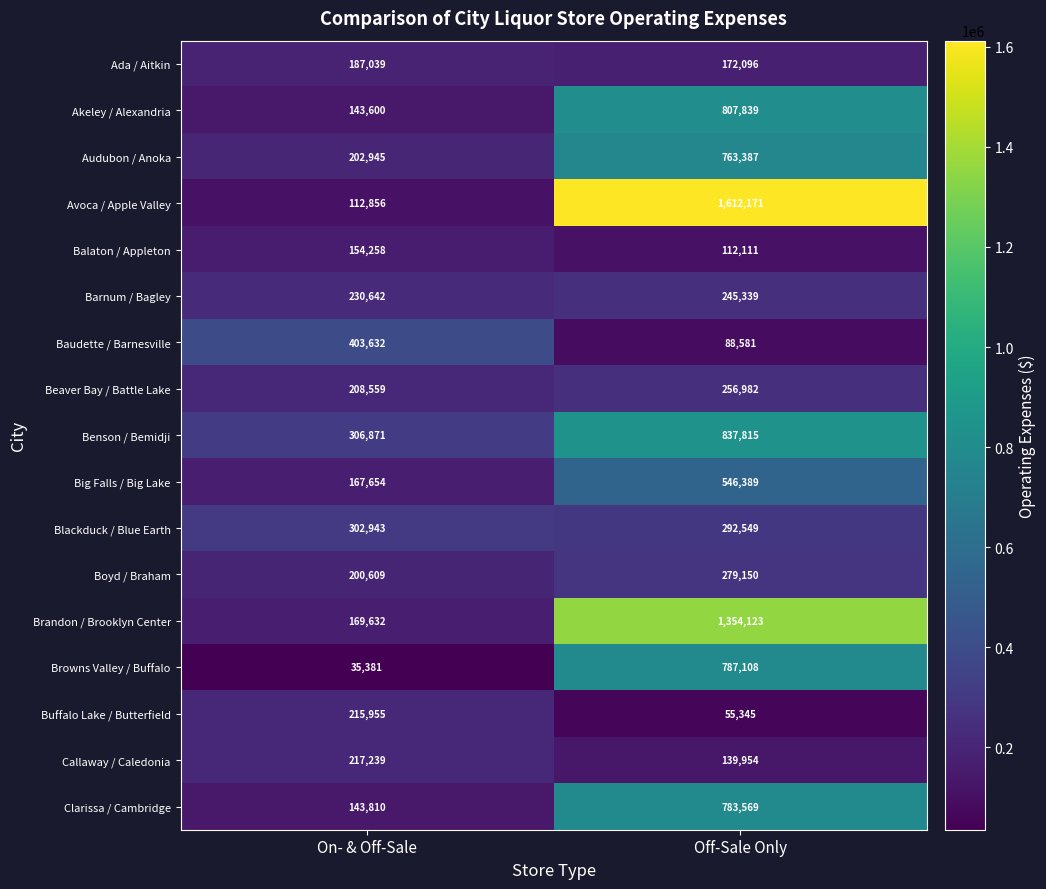

The Balaton / Appleton series shows 154258 at On- & Off-Sale. True or false?

True